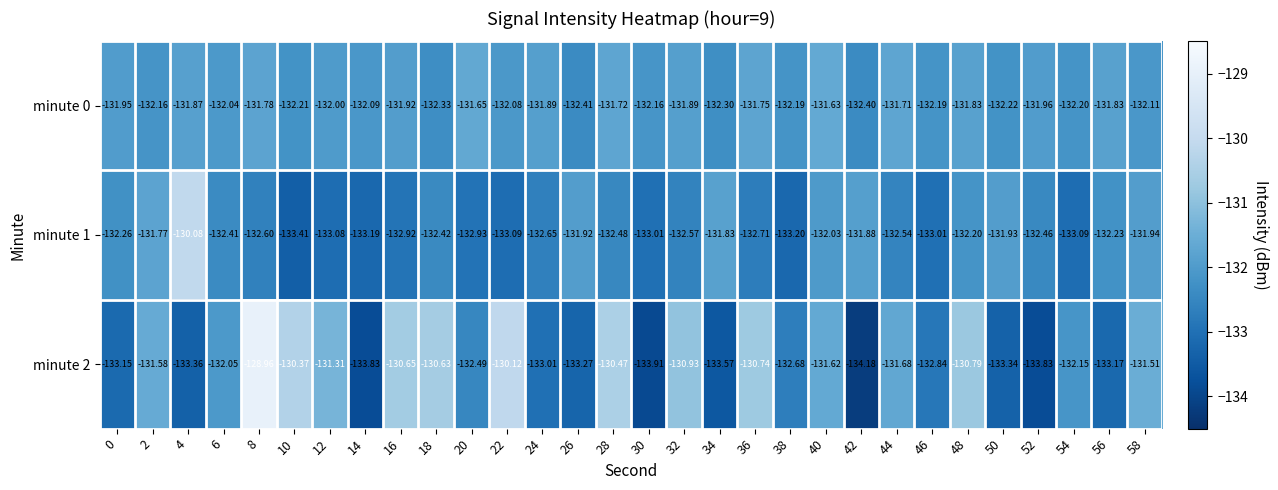

Is the value of minute 0 at 52 greater than the value of minute 1 at 18?

Yes